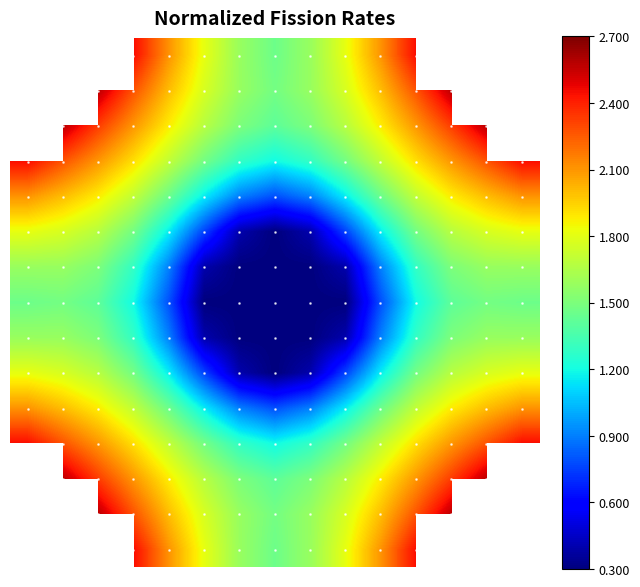

How many categories are shown in the chart?

15